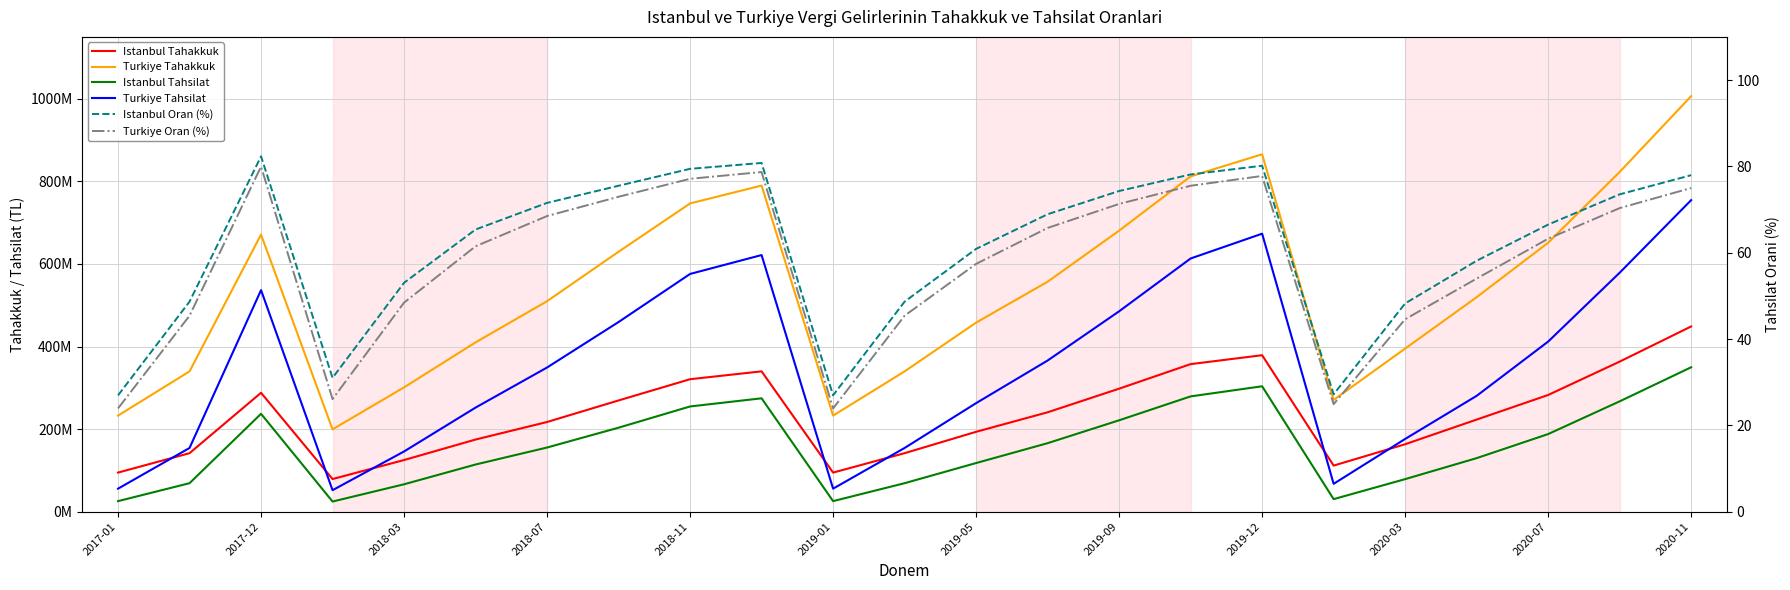

How many values in the Turkiye Tahsilat series exceed 349180529?

11